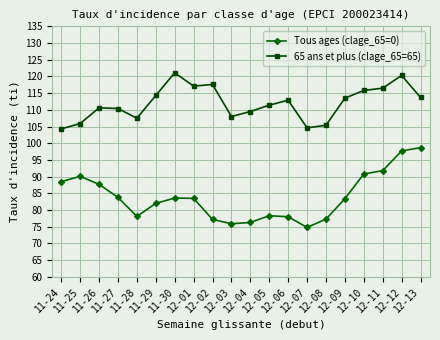

True or false: Tous ages (clage_65=0) and 65 ans et plus (clage_65=65) intersect in this chart.

False